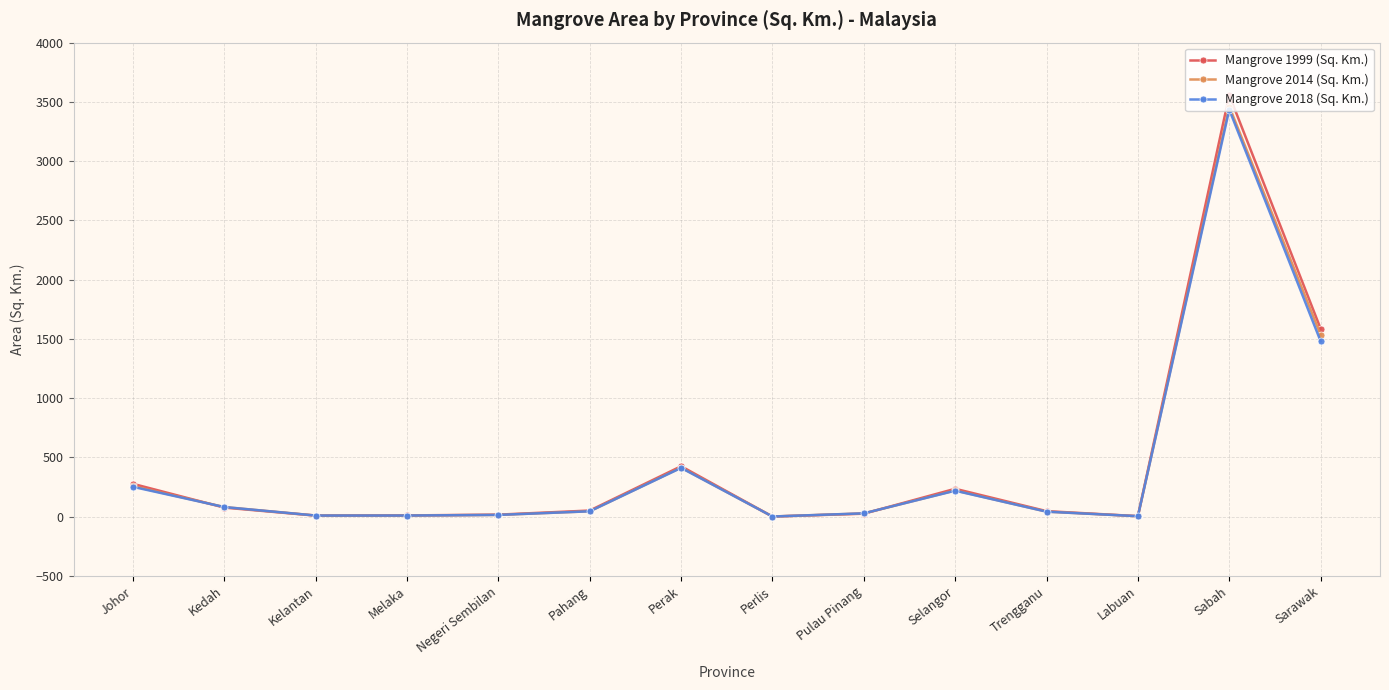

At which category does the chart reach its peak across all series?

Sabah